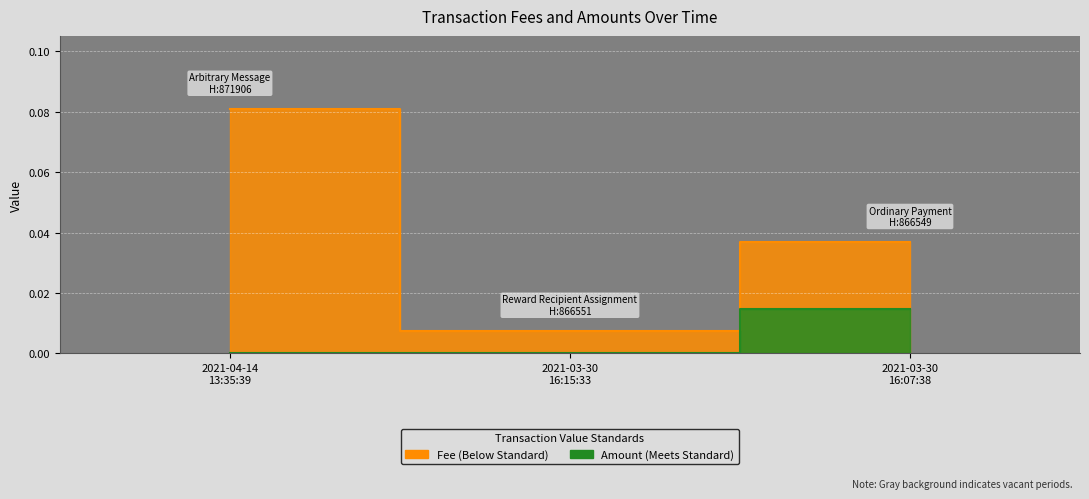

At which category is the sum across all series the highest?

2021-04-14 13:35:39